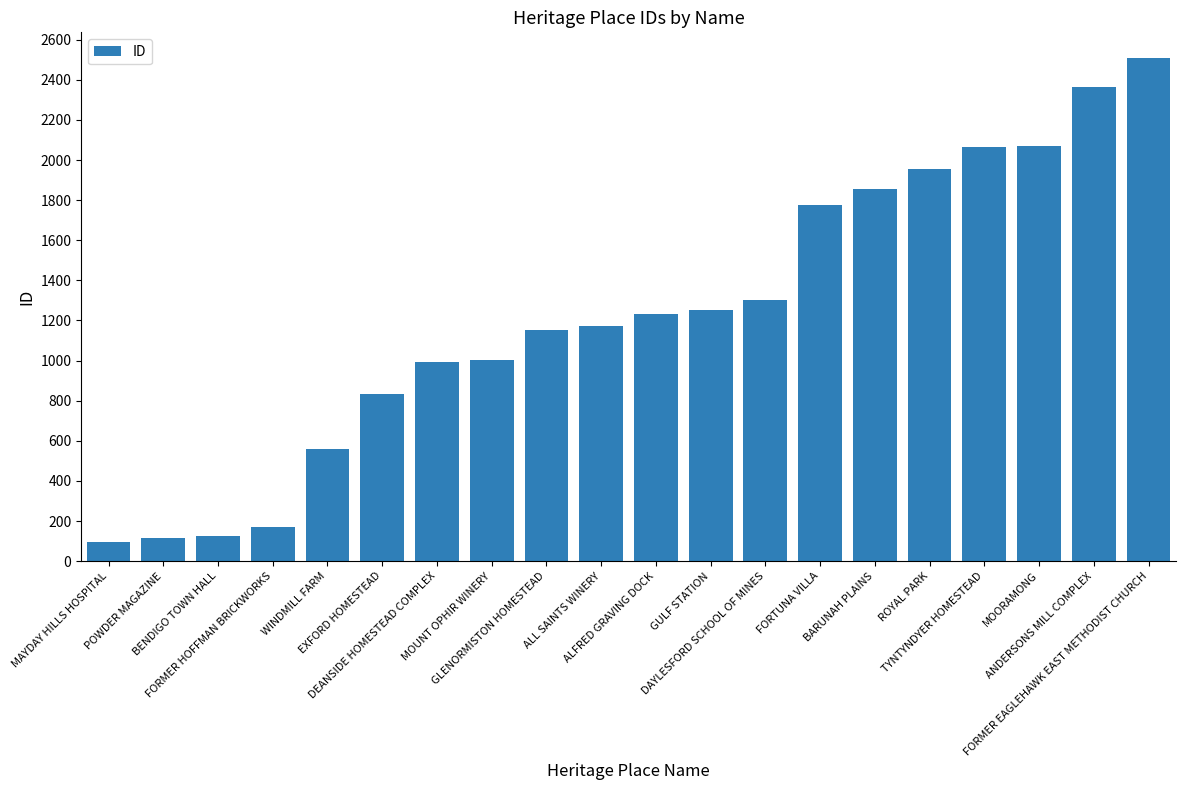

Is it true that the value at ROYAL PARK is 2559?

False